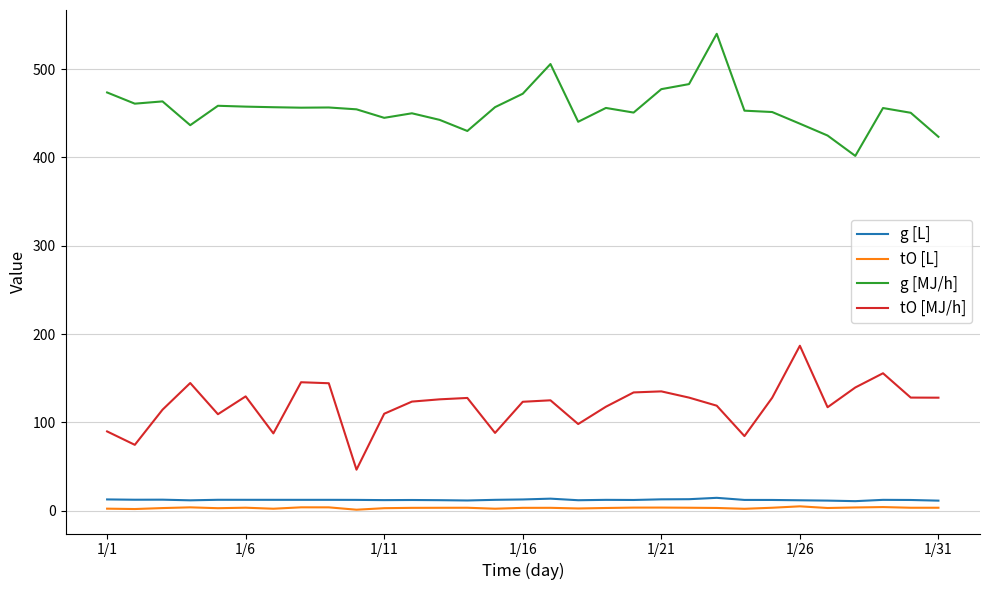

True or false: tO [MJ/h] and g [MJ/h] intersect in this chart.

False